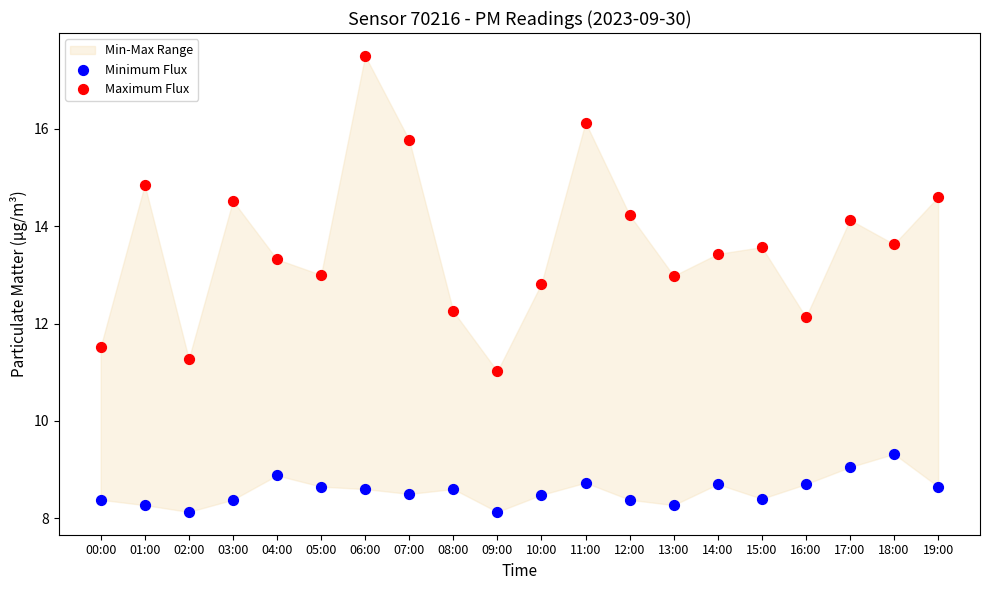

Which series has the largest Y range (max minus min)?

Maximum Flux